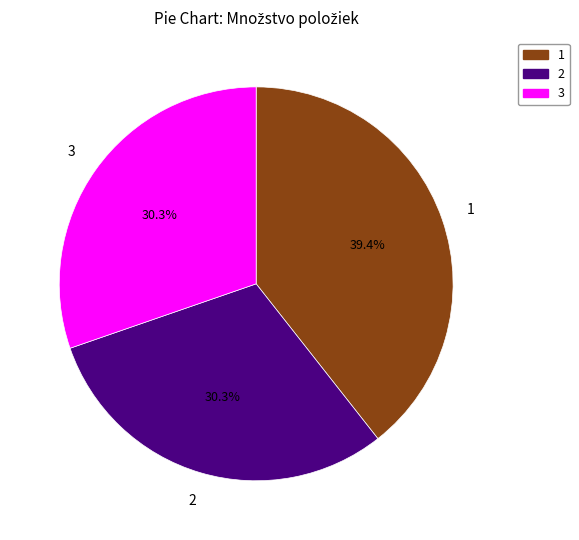

Does any single category account for the majority?

No